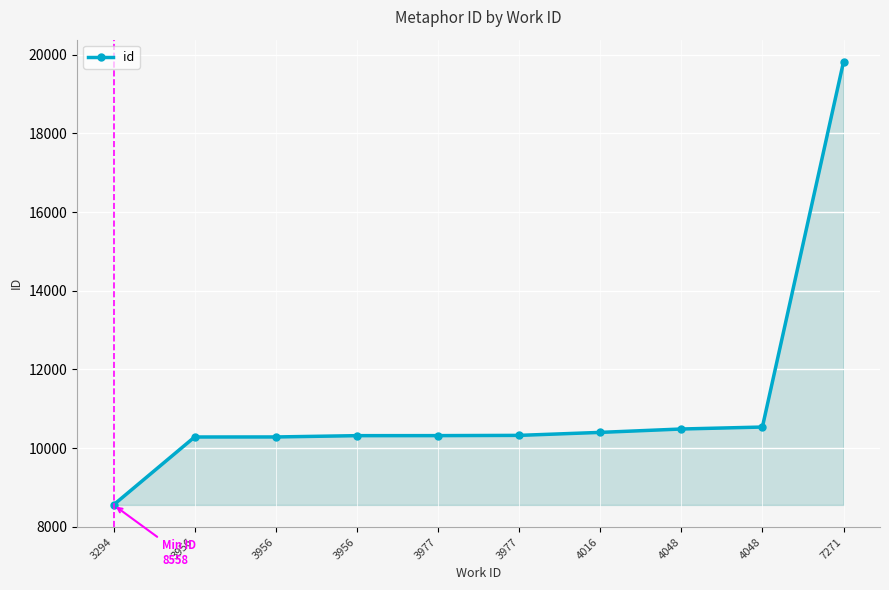

Count the number of data series in this chart.

1